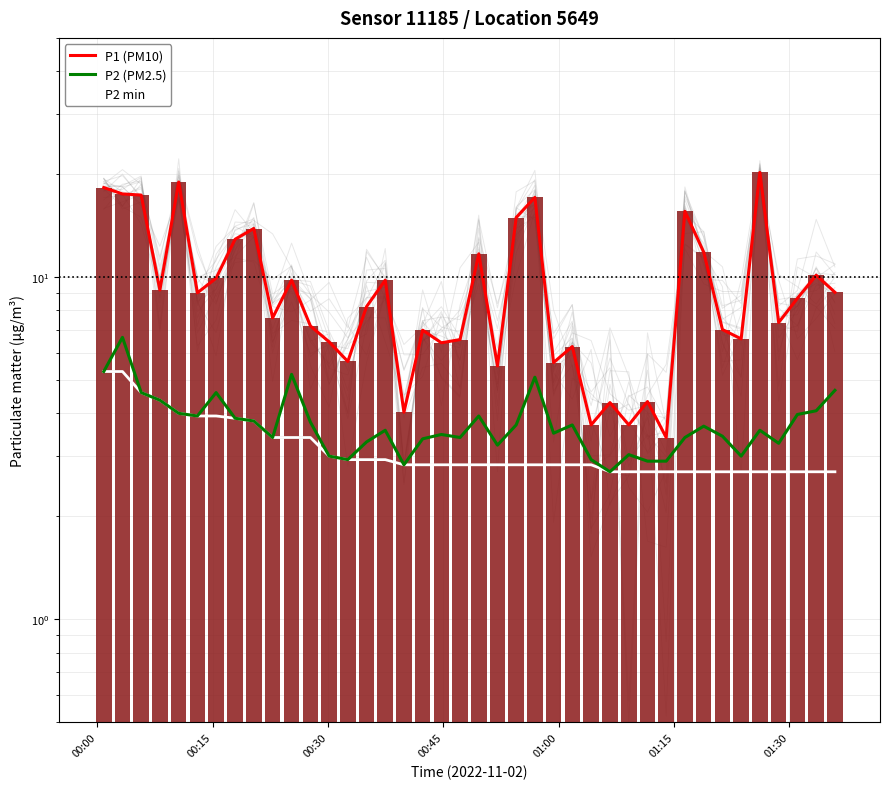

What are all the series names shown in the legend?

P1 (PM10), P2 (PM2.5), P2 min